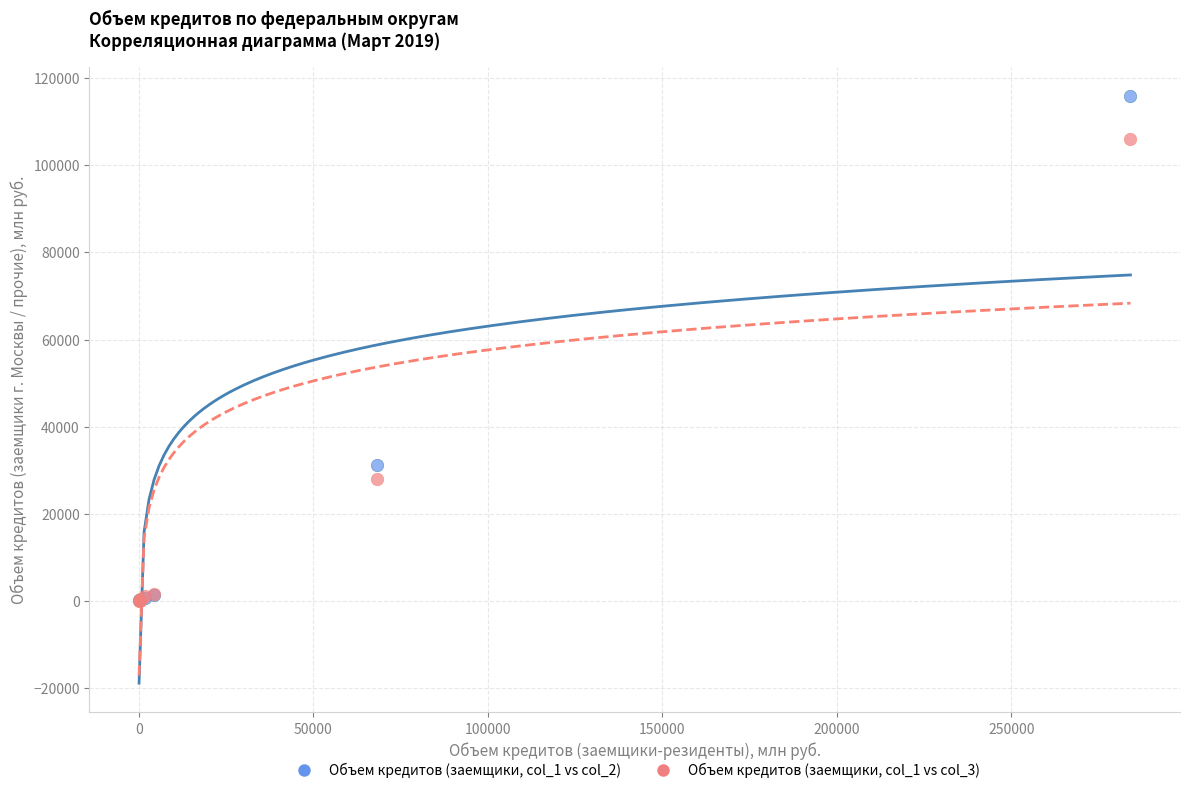

Across all series, what Y value is closest to 57940?

31250